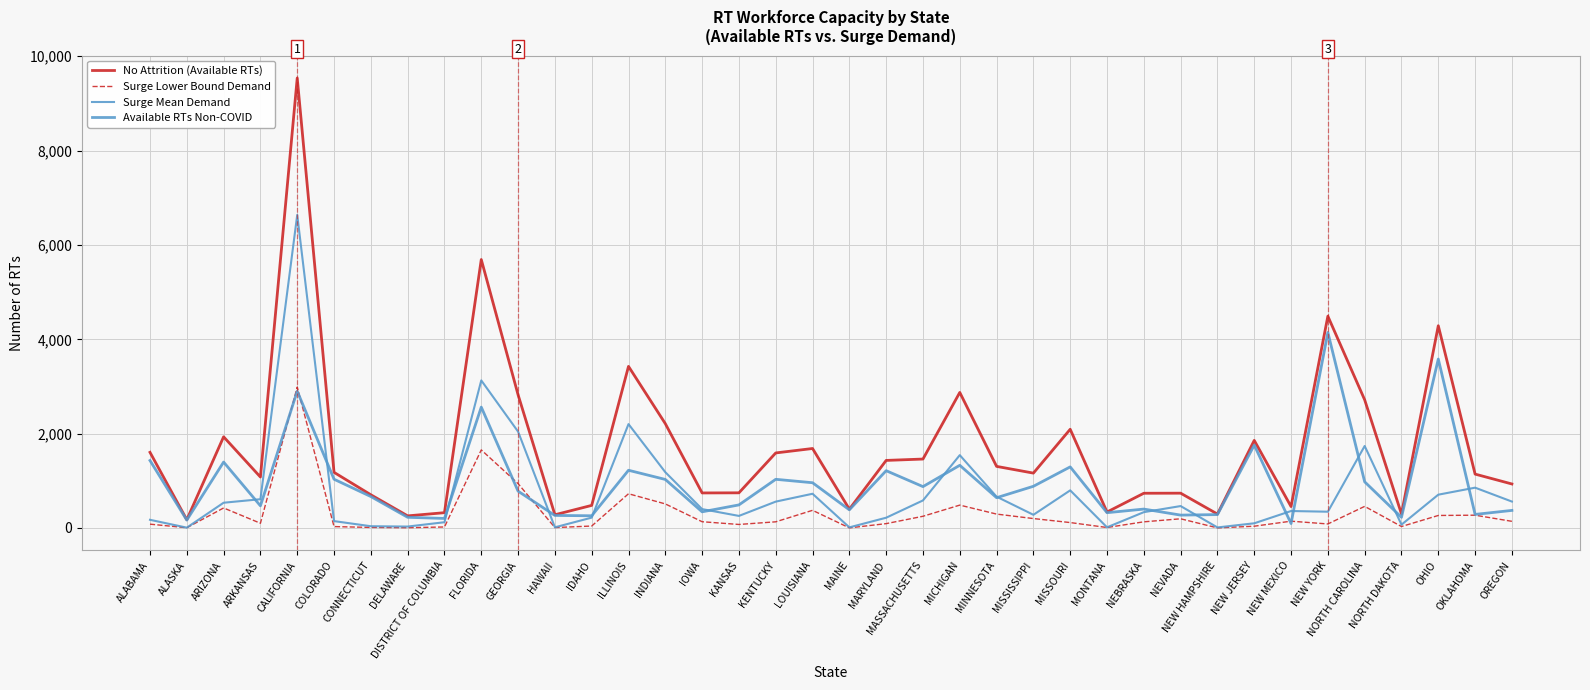

What is the label of the 29th point from the right?

FLORIDA